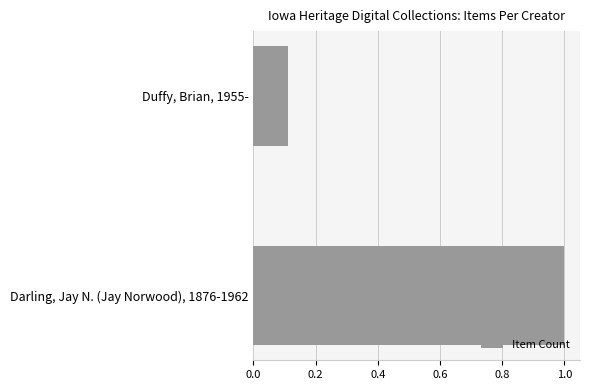

What is the average value?

0.6